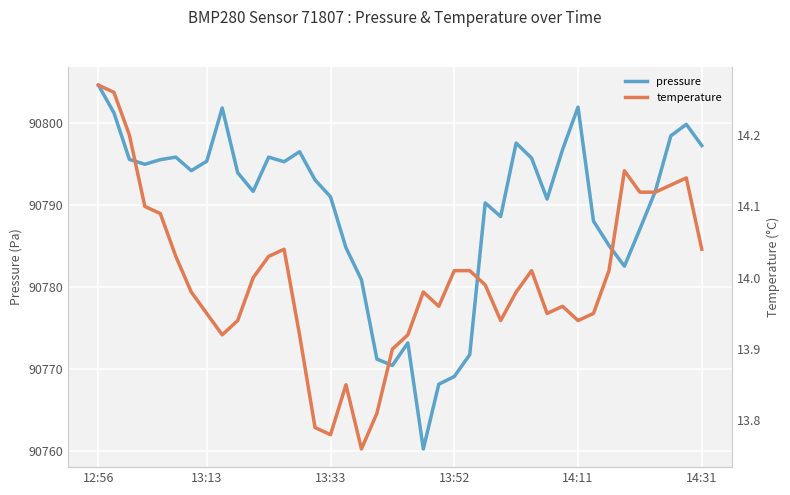

Reading left to right, what are all the values shown in this chart?

pressure: 90804.6	90801.2	90795.5	90794.9	90795.5	90795.8	90794.2	90795.3	90801.8	90793.9	90791.6	90795.8	90795.2	90796.5	90793.0	90791.0	90784.8	90780.8	90771.2	90770.4	90773.1	90760.2	90768.1	90769.0	90771.7	90790.2	90788.6	90797.5	90795.7	90790.7	90796.7	90801.9	90788.0	90785.0	90782.5	90787.0	90791.7	90798.4	90799.8	90797.2
temperature: 14.3	14.3	14.2	14.1	14.1	14.0	14.0	13.9	13.9	13.9	14.0	14.0	14.0	13.9	13.8	13.8	13.8	13.8	13.8	13.9	13.9	14.0	14.0	14.0	14.0	14.0	13.9	14.0	14.0	13.9	14.0	13.9	13.9	14.0	14.2	14.1	14.1	14.1	14.1	14.0